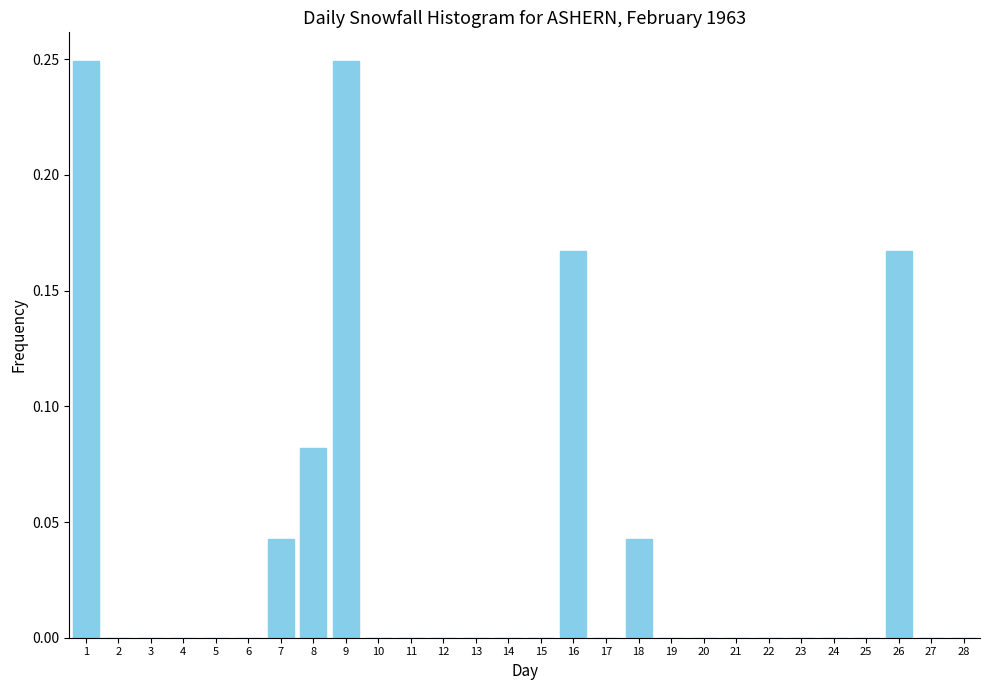

True or false: the data shows 0.0 at 17.

True